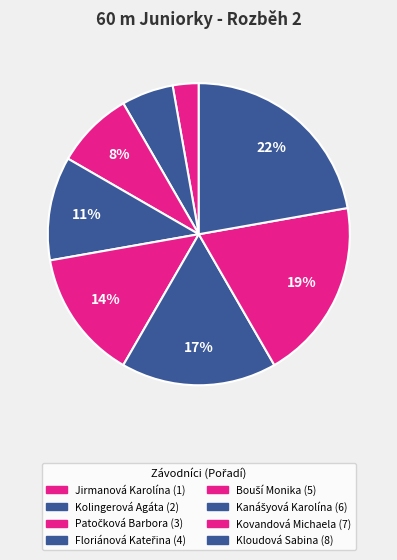

What percentage is the Kovandová Michaela slice, to the nearest percent?

19%